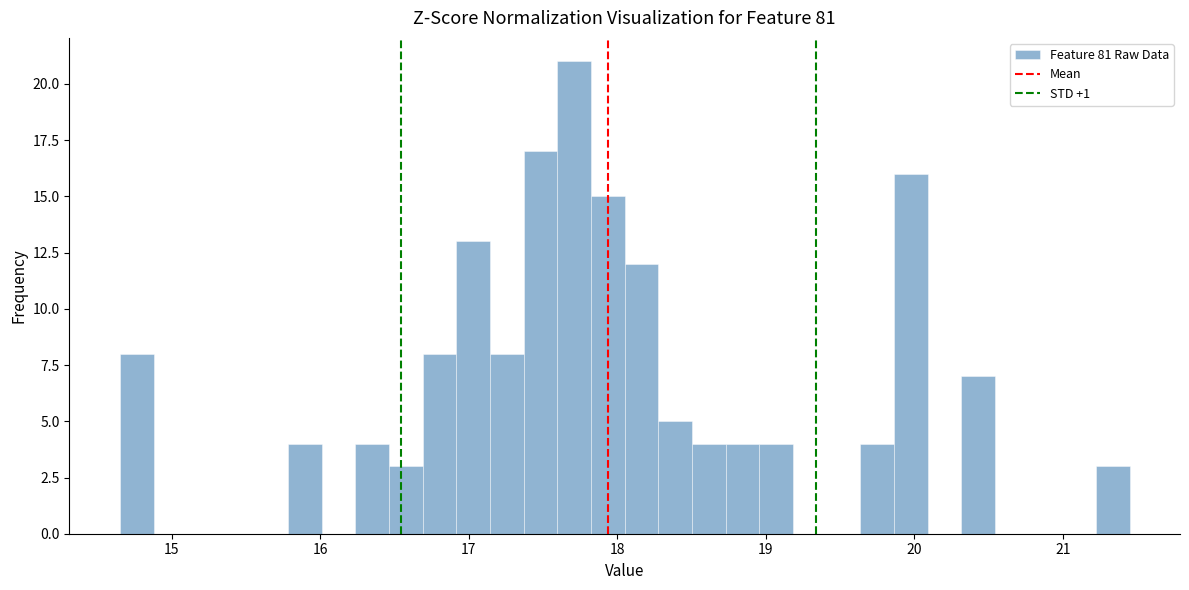

Read against the x-axis, roughly where is the centre of the tallest bar?

17.7